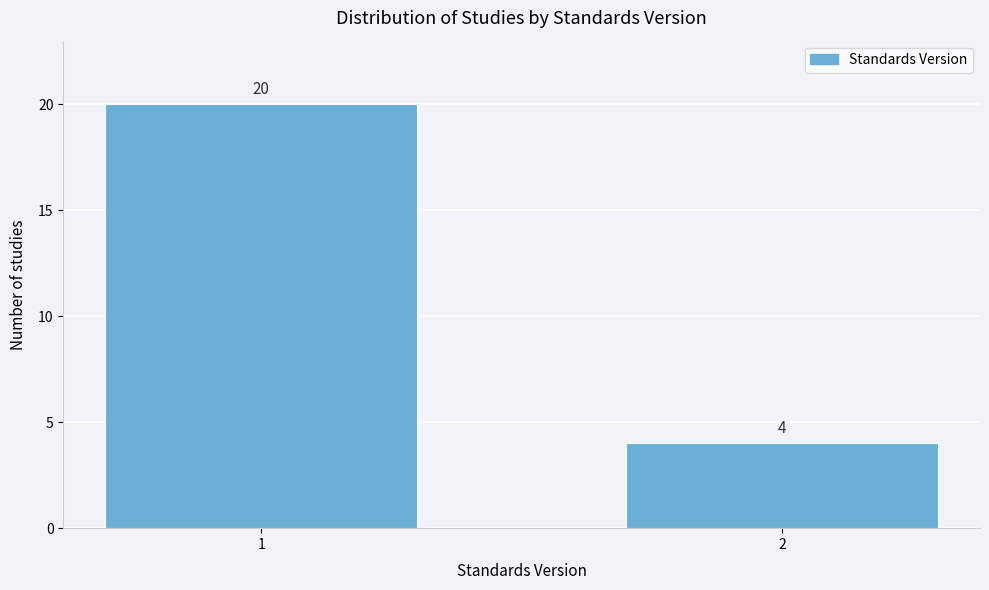

Reading left to right, transcribe all the data shown in this chart.

1=20	2=4